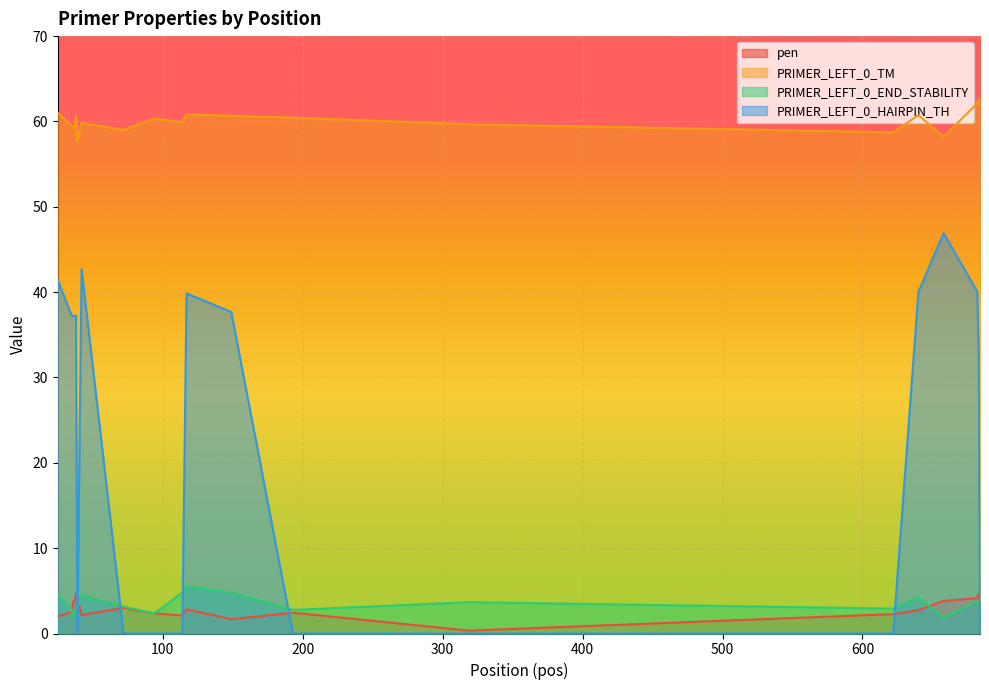

Which series changed the most between 149 and 193?

PRIMER_LEFT_0_HAIRPIN_TH